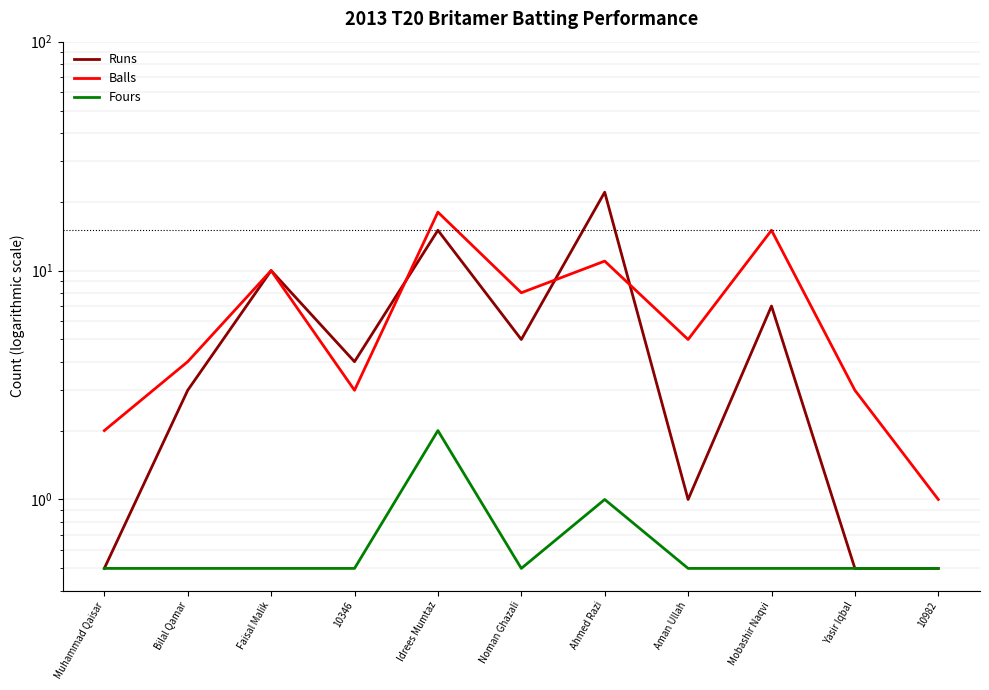

Does the chart have visible grid lines?

Yes